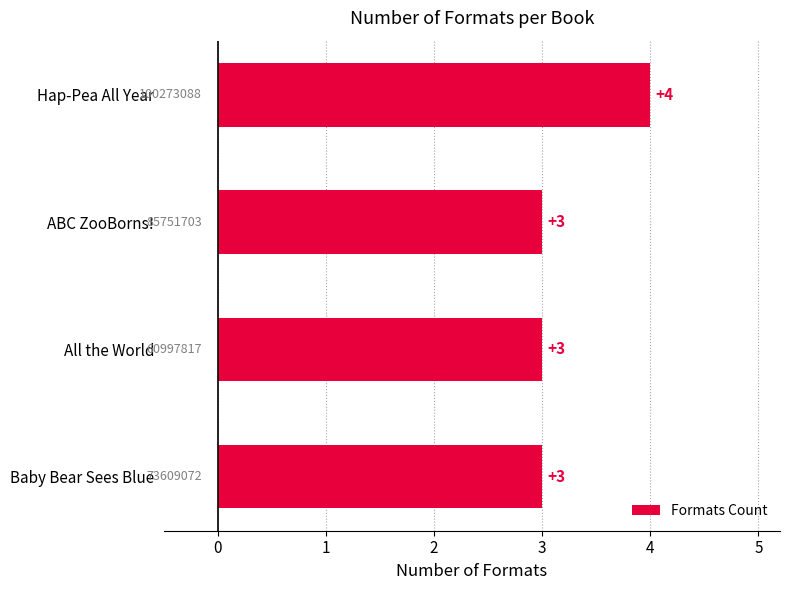

What is the ratio of the value at ABC ZooBorns! to the value at Baby Bear Sees Blue?

1.0